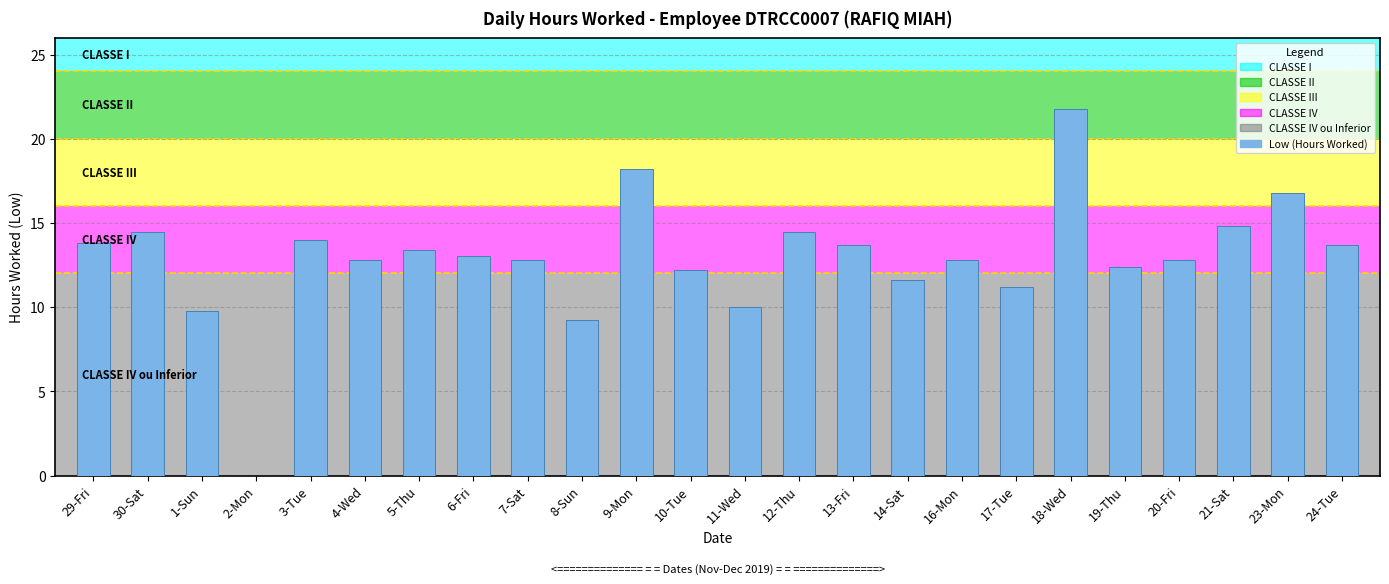

The chart shows a value of 4.0 at 14-Sat. True or false?

False